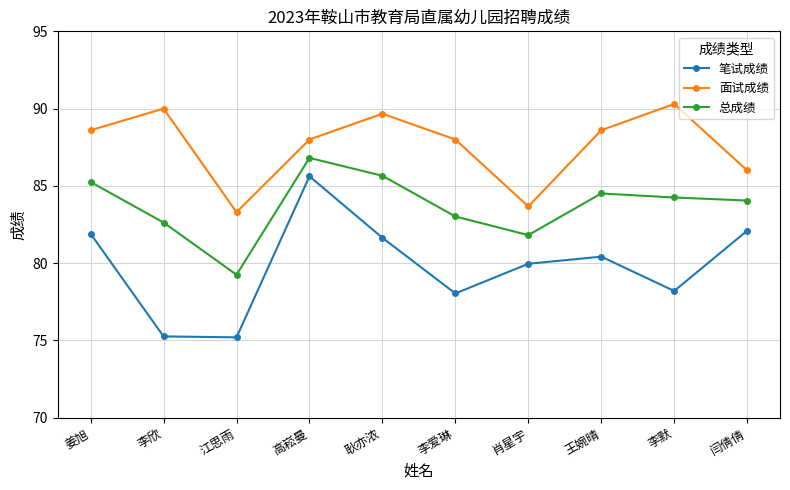

Where does the 面试成绩 series first go above 88?

姜旭